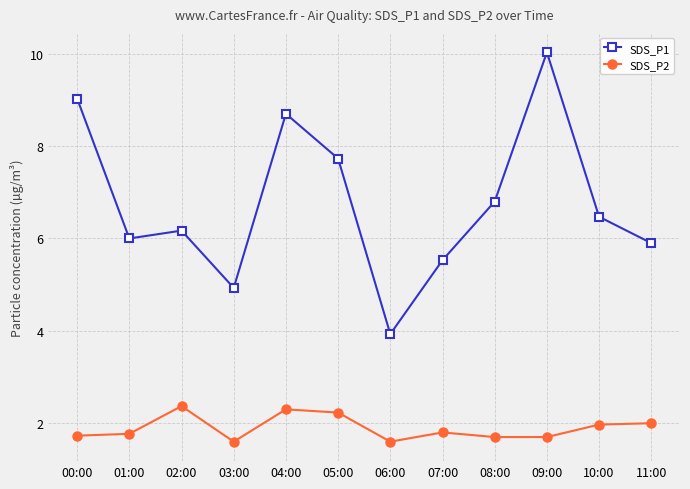

True or false: SDS_P1 and SDS_P2 intersect in this chart.

False